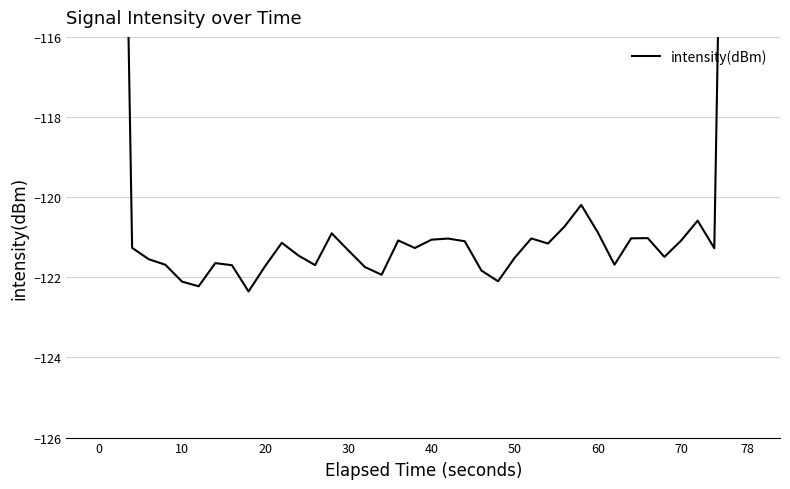

How many data points are above -121?

9